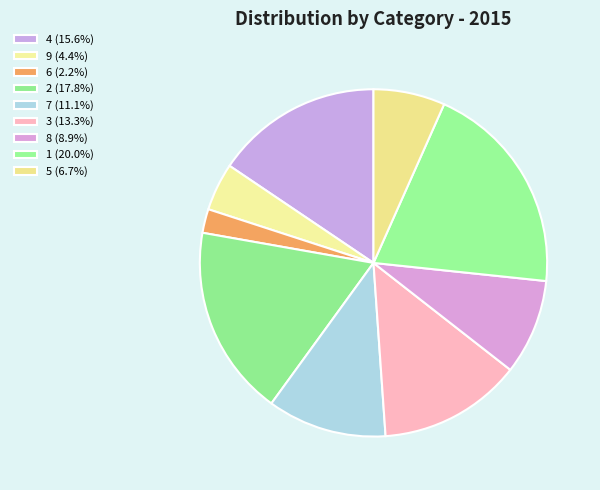

What percentage is the 4 slice, to the nearest percent?

16%